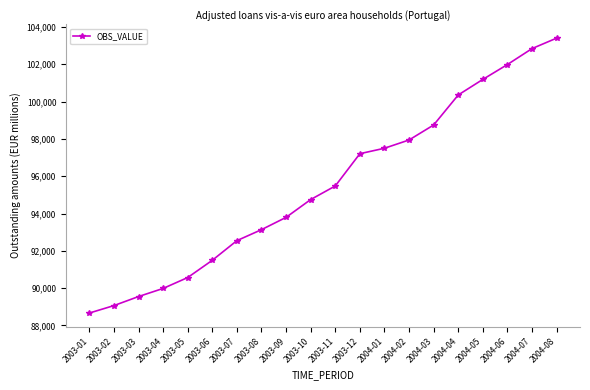

Reading left to right, transcribe all the data shown in this chart.

88666	89066	89550	89985	90569	91494	92547	93136	93795	94749	95477	97207	97499	97942	98746	100355	101189	101987	102841	103401